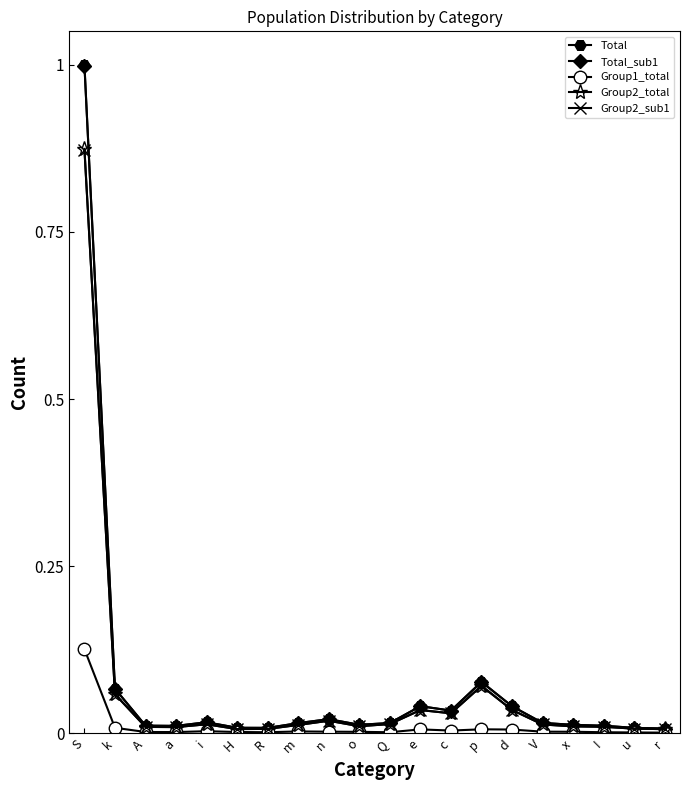

Count the number of categories in the chart.

20